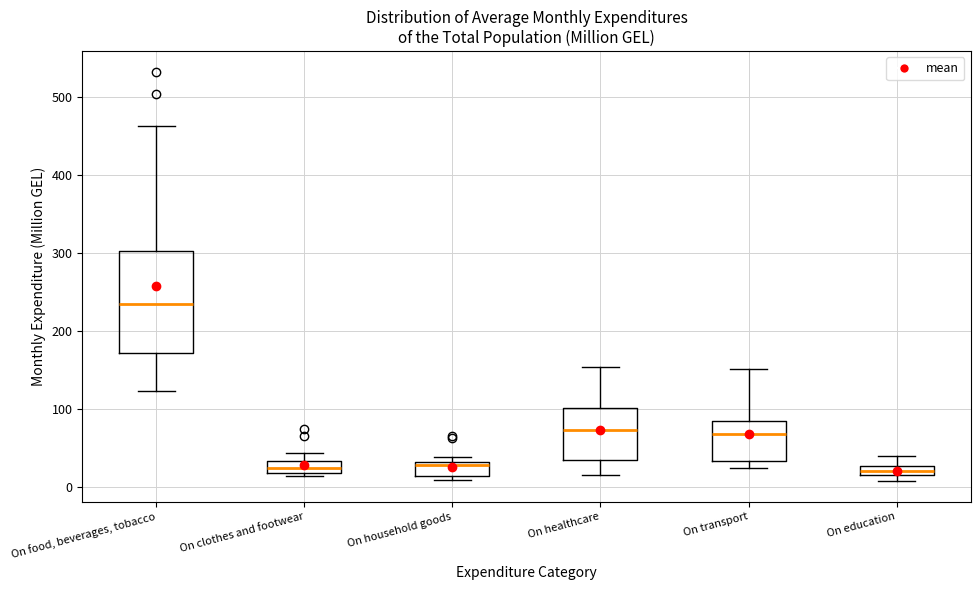

Which box is the tallest, from its lower edge to its upper edge?

On food, beverages, tobacco